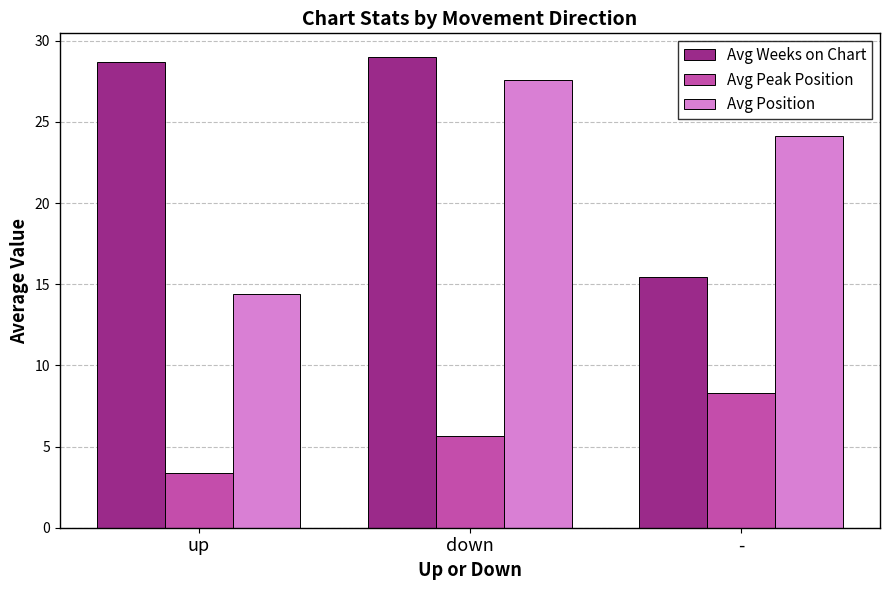

Rank the categories by Avg Position value from highest to lowest.

down, -, up